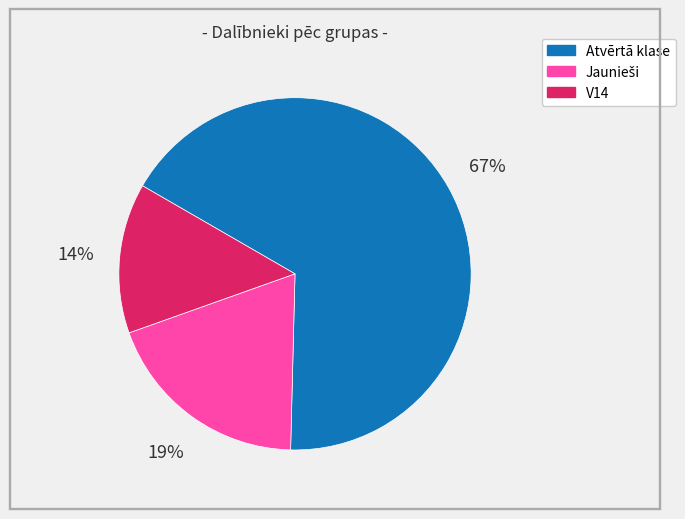

Does Atvērtā klase account for over 50% of the chart?

Yes